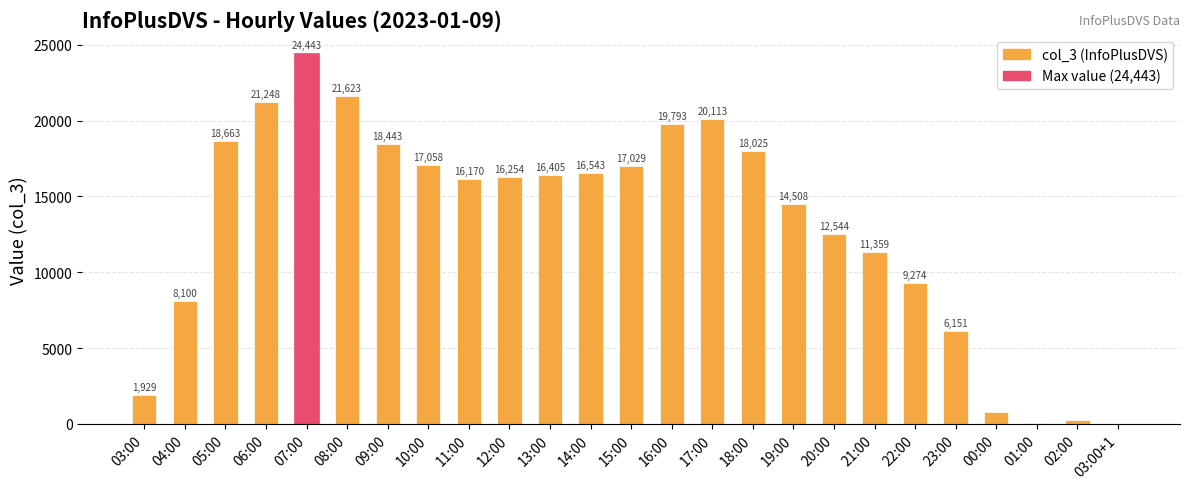

The value at 04:00 is 8100. True or false?

True